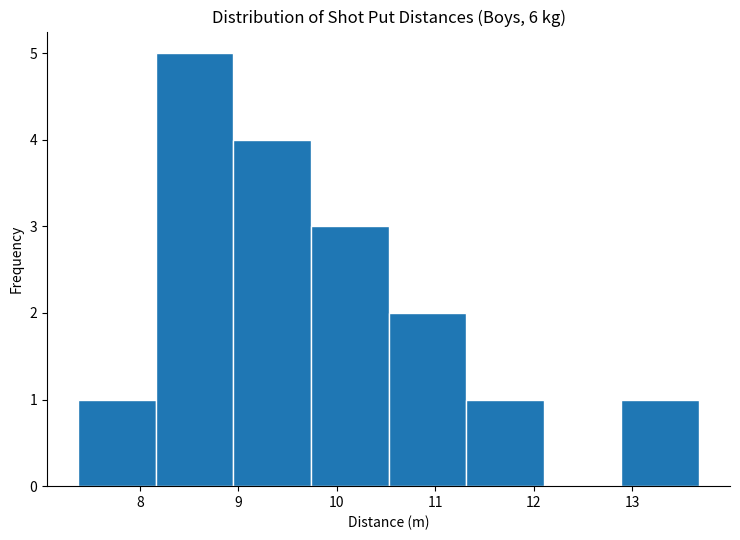

Over which range of the x-axis is the bar tallest?

8.2 to 8.9